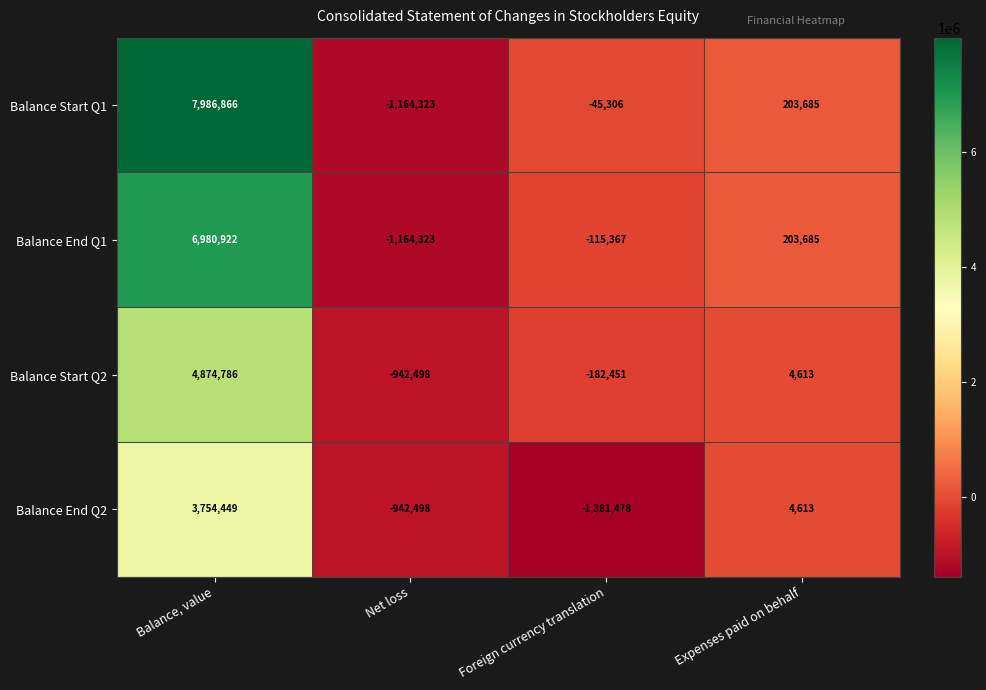

What is the sum of all Balance Start Q1 values?

6980922